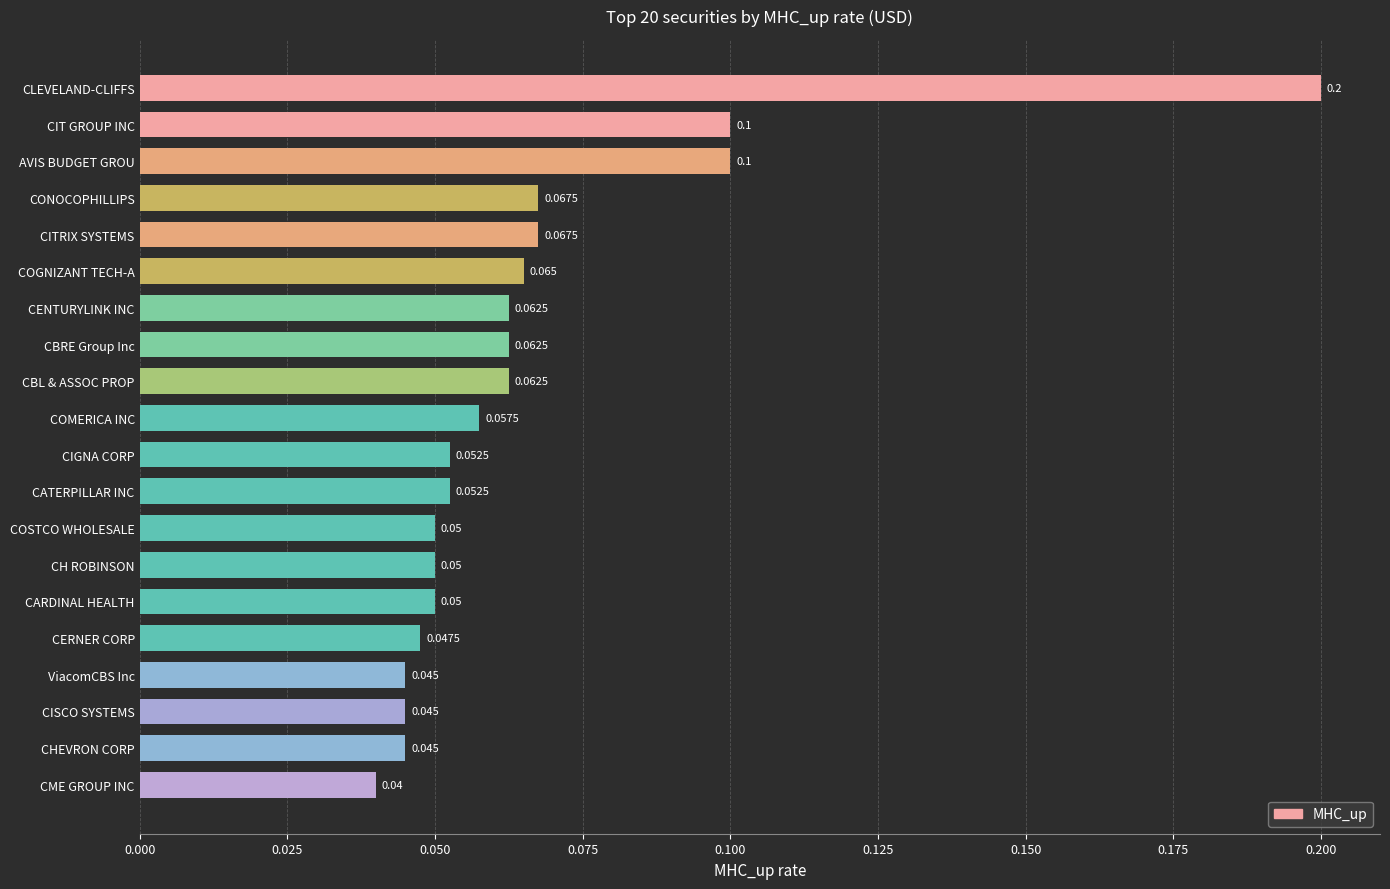

What is the label of the 1st bar from the bottom?

CME GROUP INC